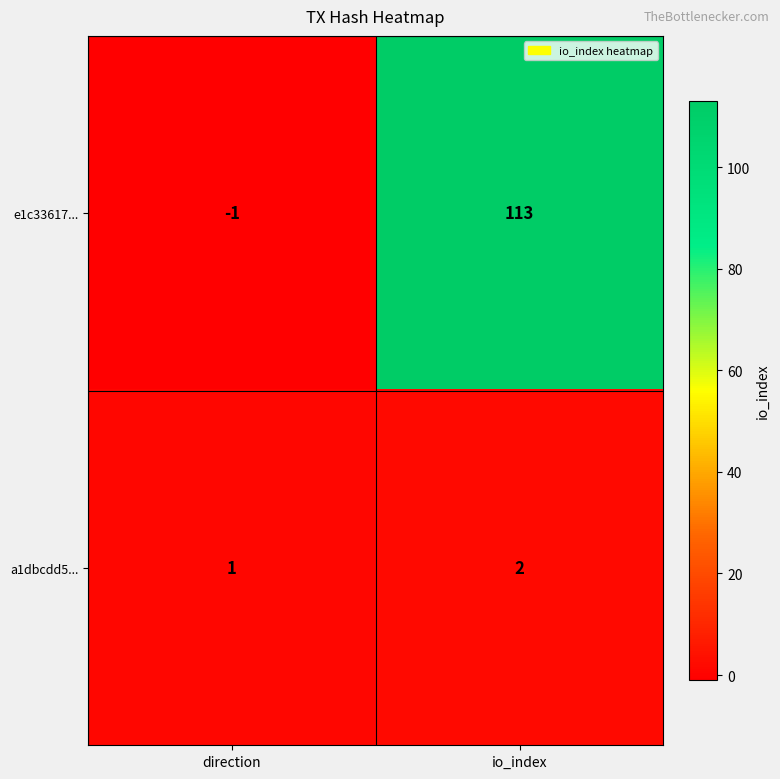

How many categories are shown in the chart?

2